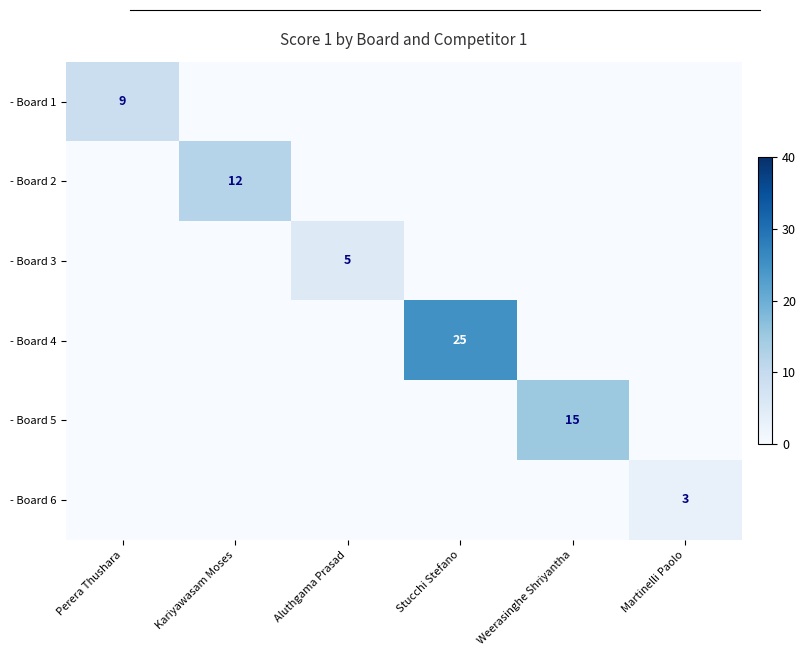

True or false: - Board 5 has a value of 15 at Weerasinghe Shriyantha.

True